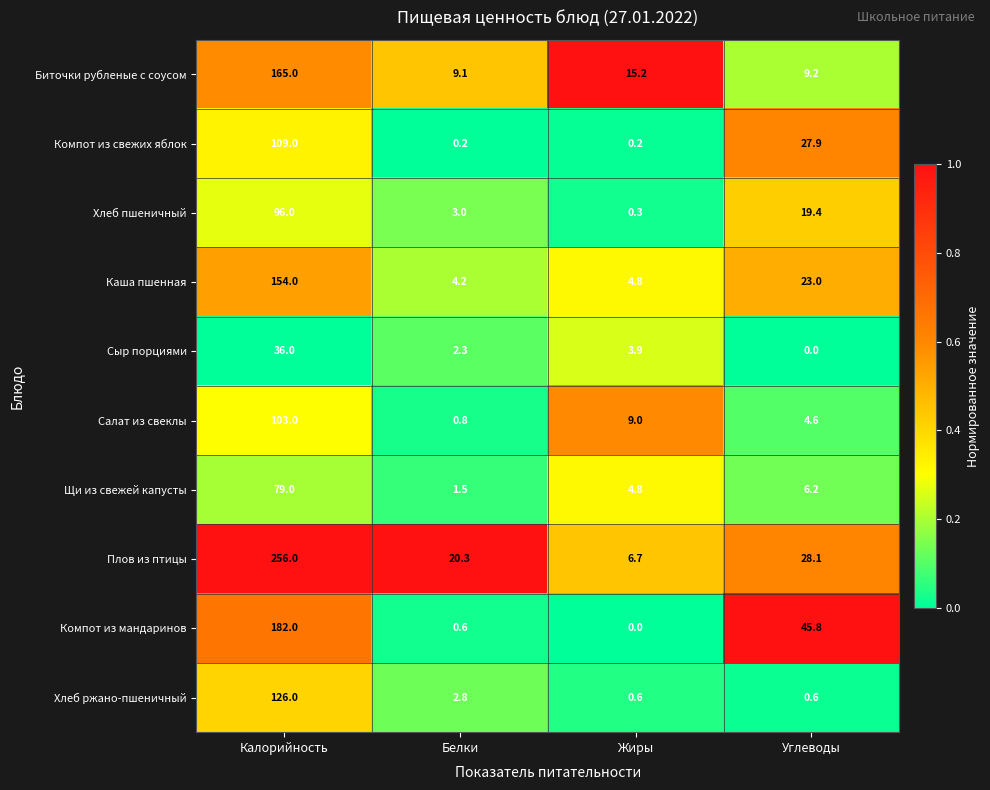

At which category does the chart reach its peak across all series?

Калорийность